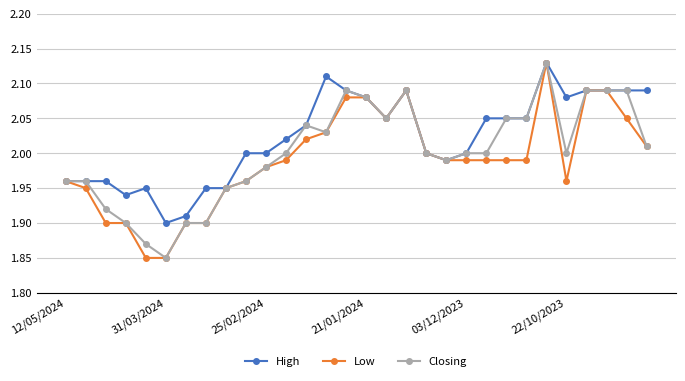

At how many categories does at least one series exceed 1?

30